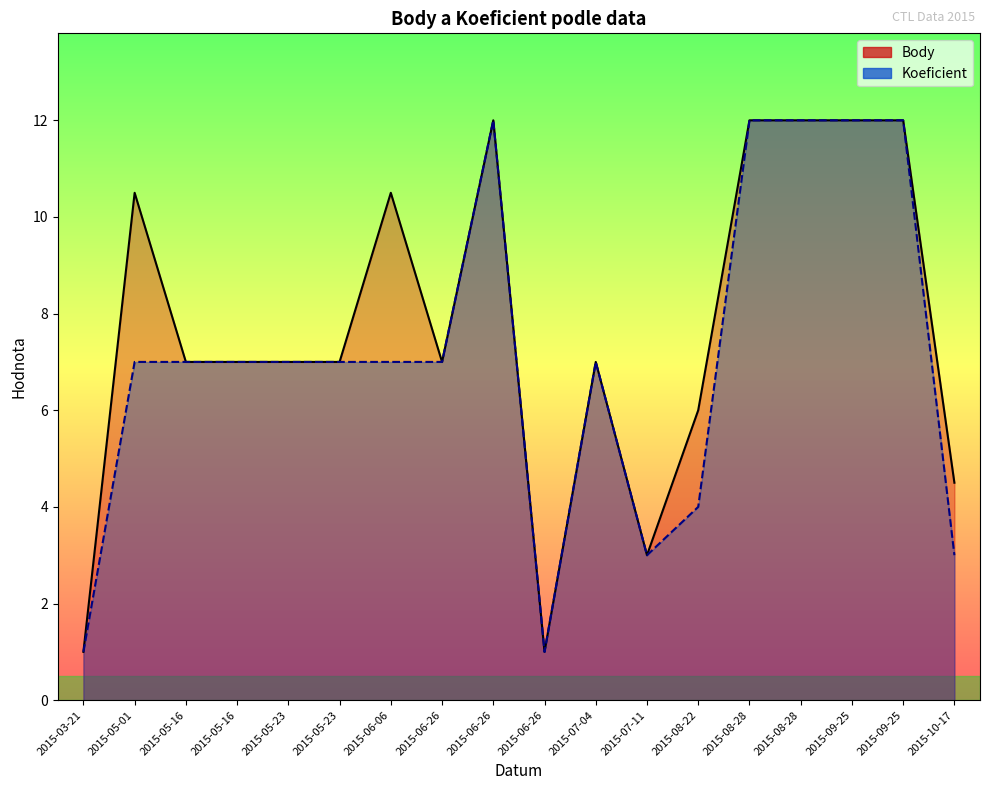

What are all the series names shown in the legend?

Body, Koeficient